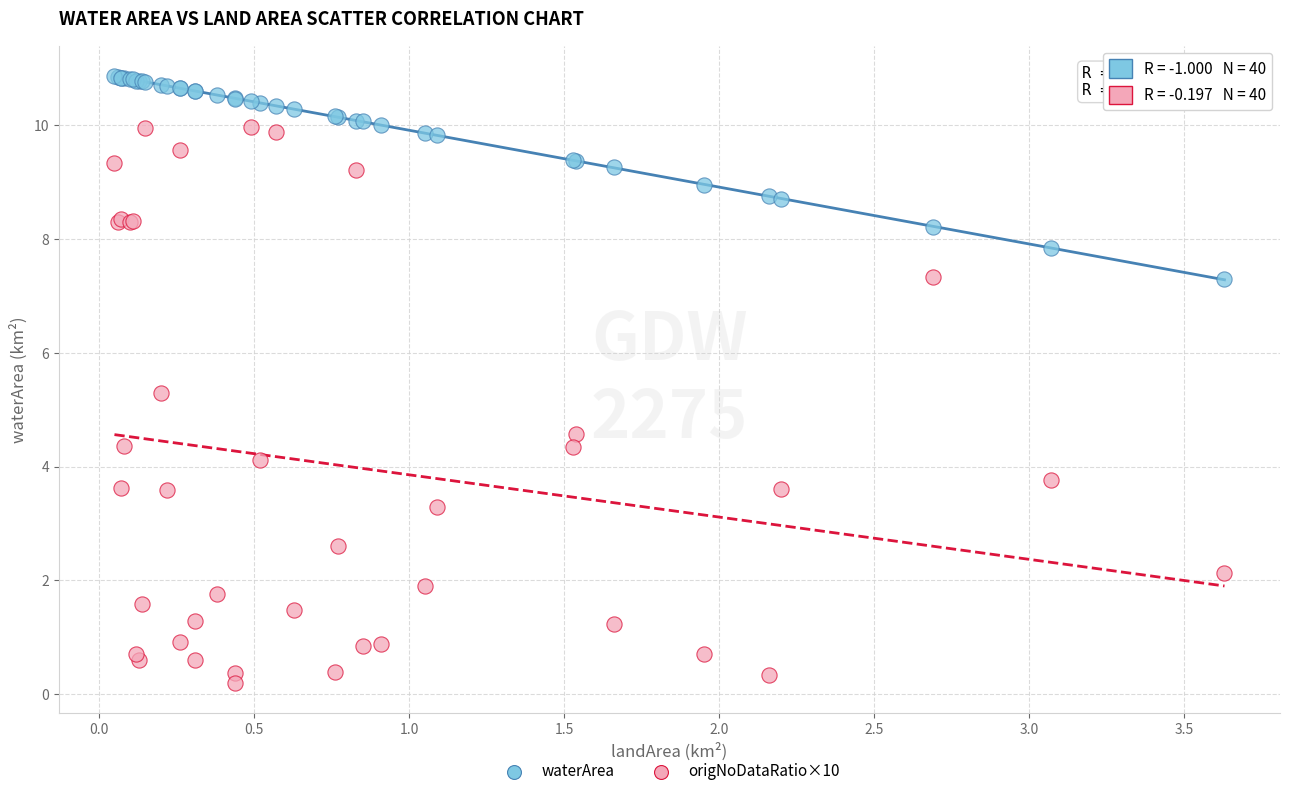

Across all series, what Y value is closest to 5?

5.3